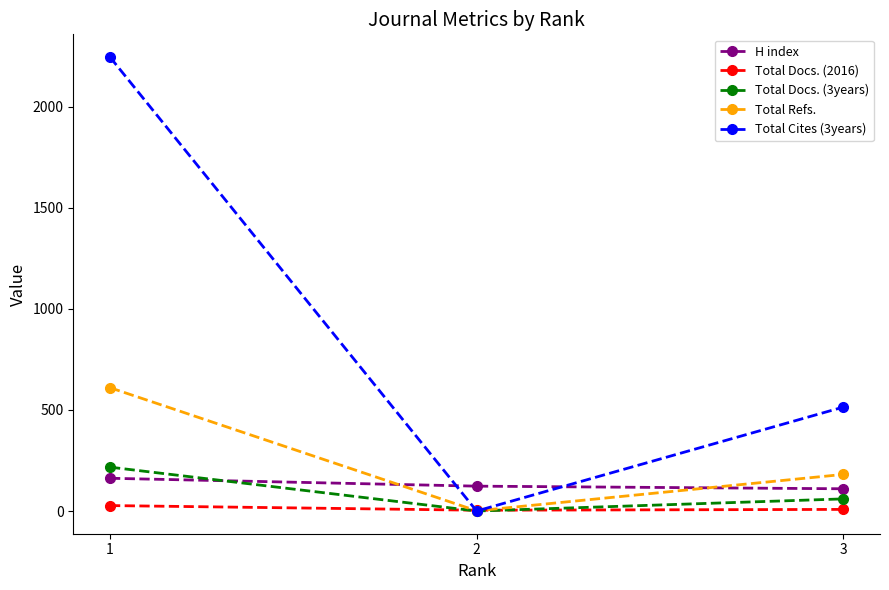

At which category does the chart reach its peak across all series?

1